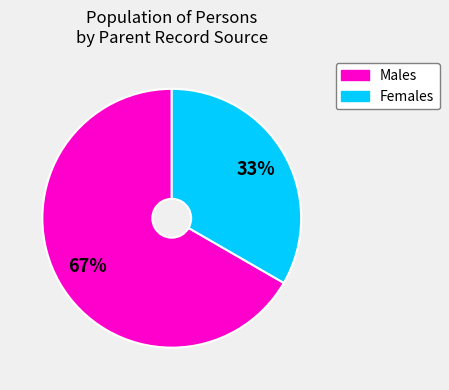

To the nearest percent, what is the average slice percentage?

50%